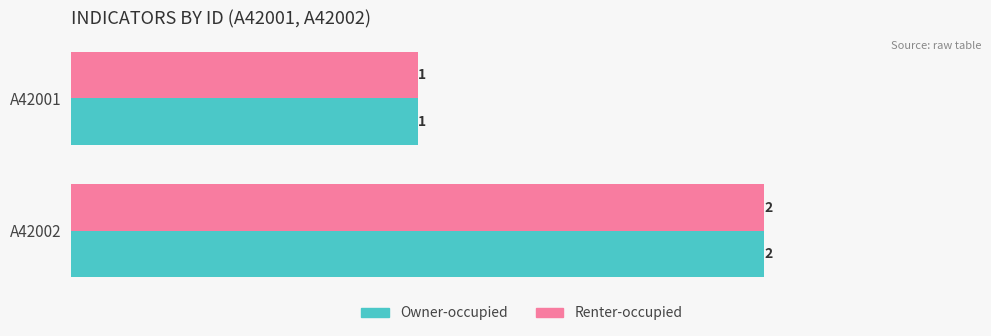

Is the value of Owner-occupied at A42001 greater than the value of Renter-occupied at A42002?

No